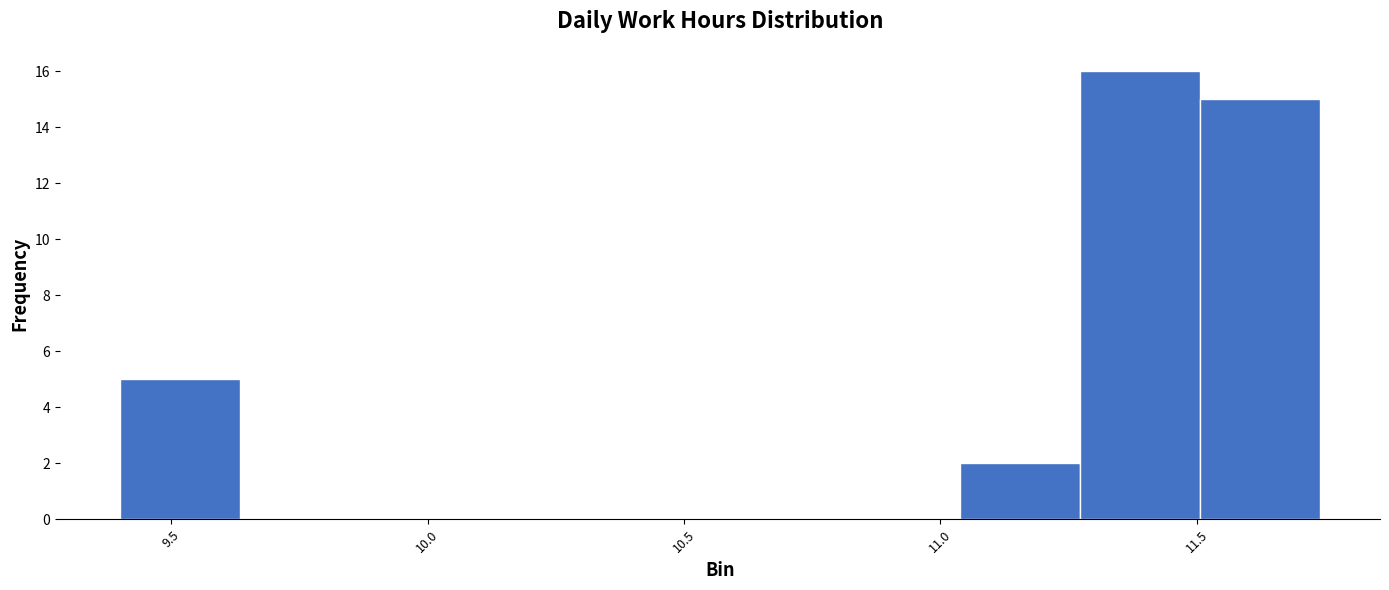

Reading left to right, transcribe this chart: for each bar, give the range it covers on the x-axis and its height. Neither the bar edges nor the heights are printed on the chart, so give them approximately, as read against the axes.

9.40 to 9.65: 5
9.65 to 9.85: 0
9.85 to 10.10: 0
10.10 to 10.35: 0
10.35 to 10.55: 0
10.55 to 10.80: 0
10.80 to 11.05: 0
11.05 to 11.25: 2
11.25 to 11.50: 16
11.50 to 11.75: 15